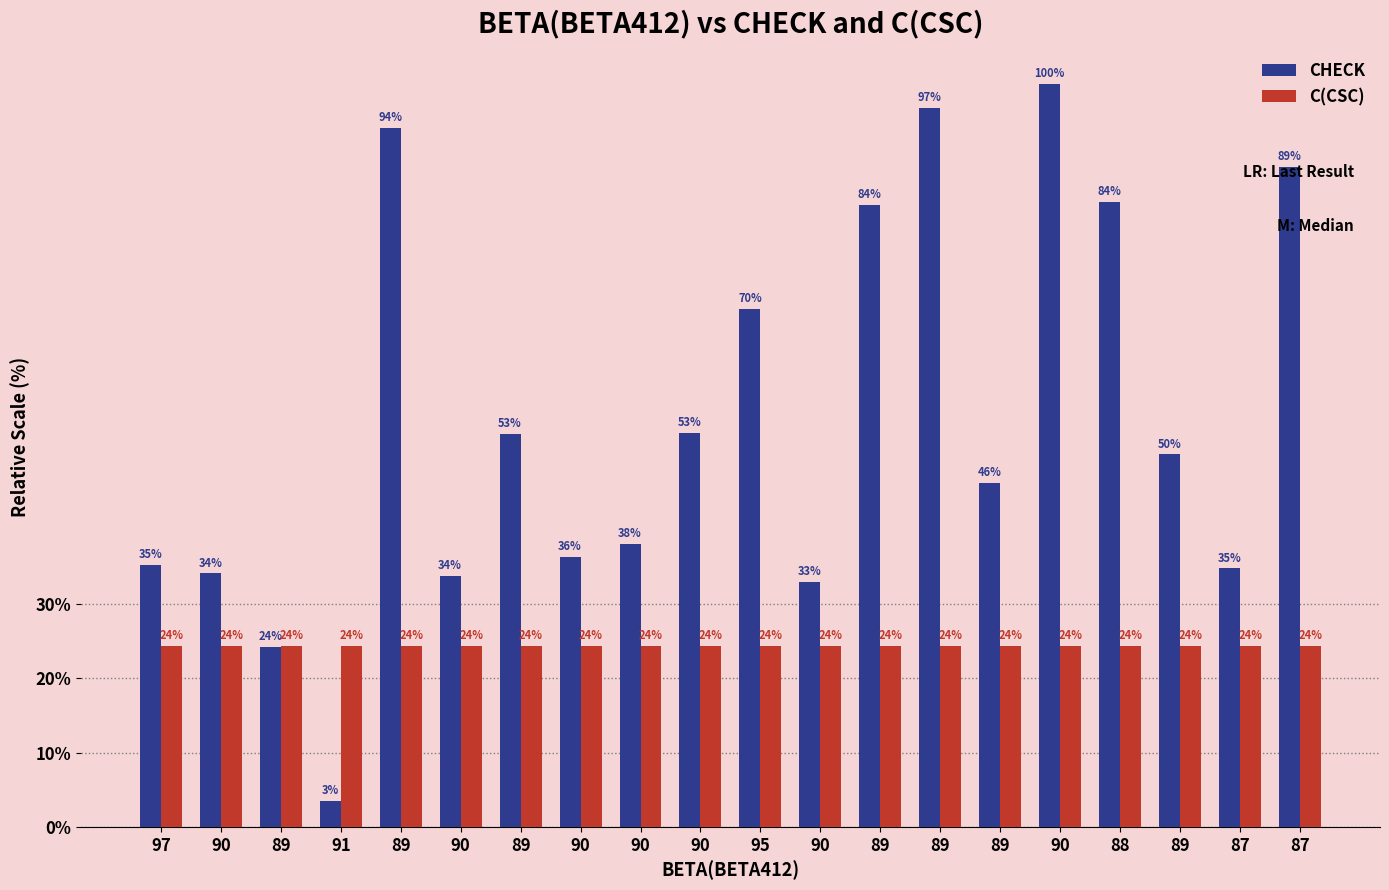

The value of C(CSC) at 90 is 24.4. True or false?

True